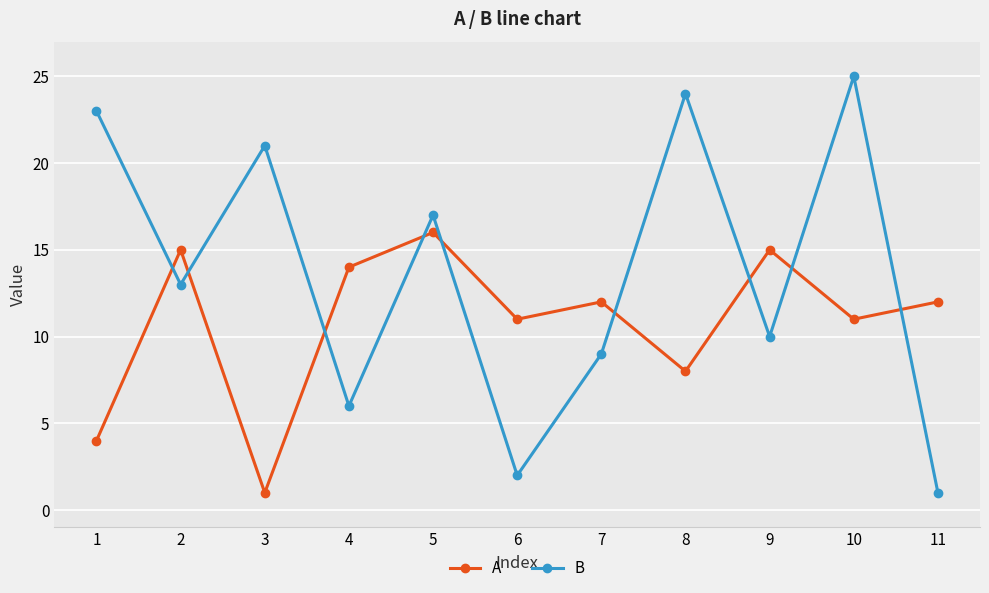

Which category has the lowest value in the A series?

3